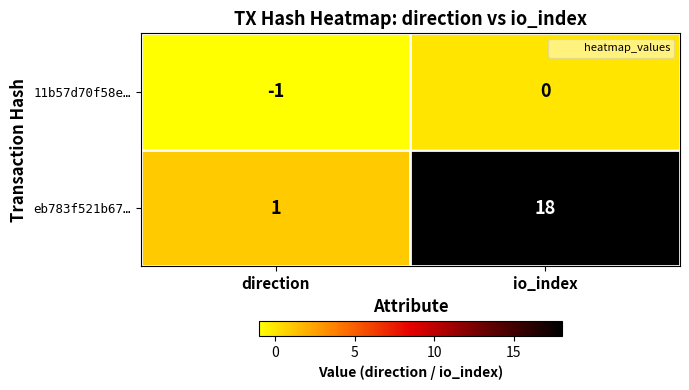

Rank the series by their average value, from highest to lowest.

eb783f521b67…, 11b57d70f58e…